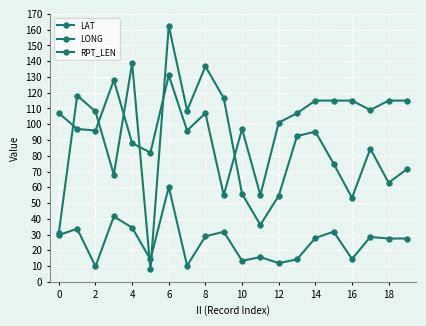

How many distinct data groups are displayed?

3